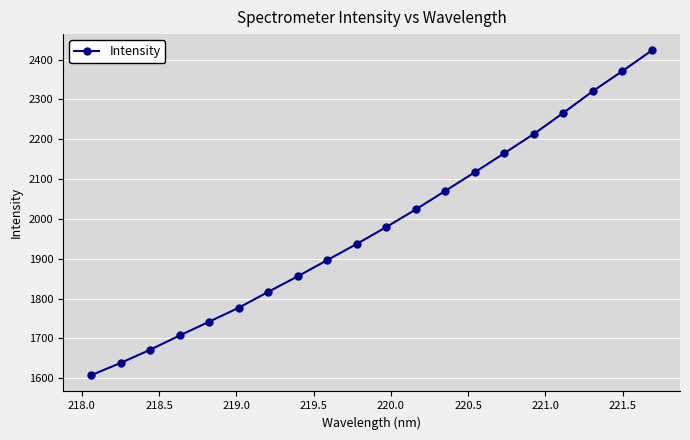

True or false: the data has more than 1 interior local peaks.

False